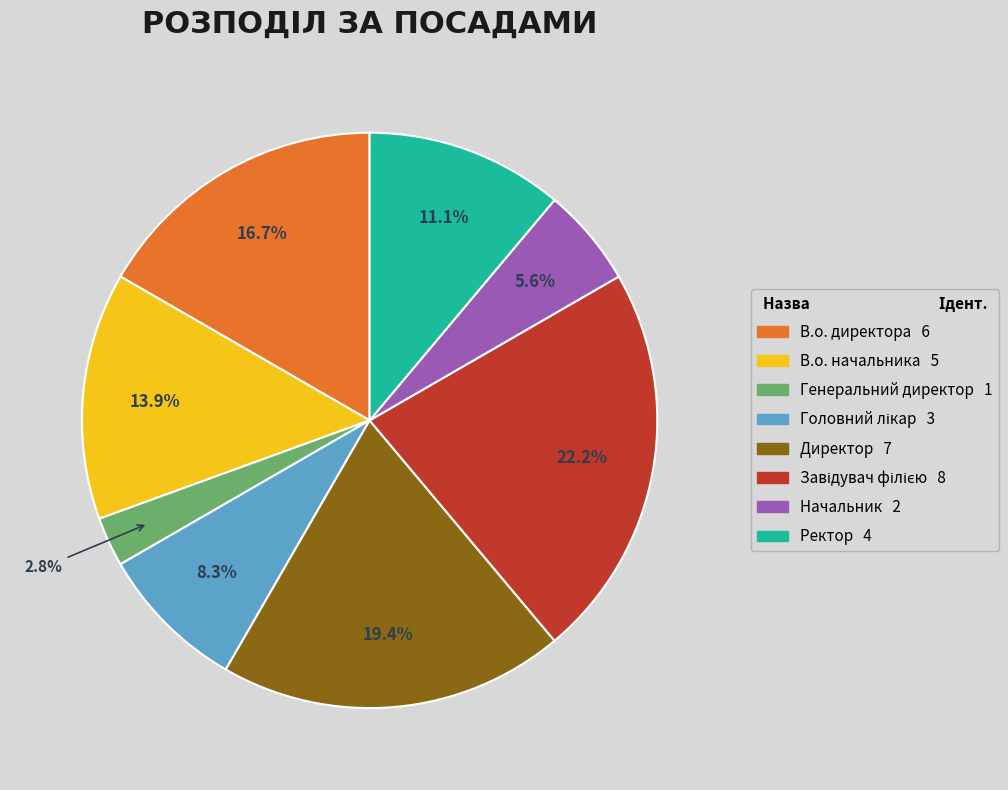

Which category has the smallest portion of the pie?

Генеральний директор